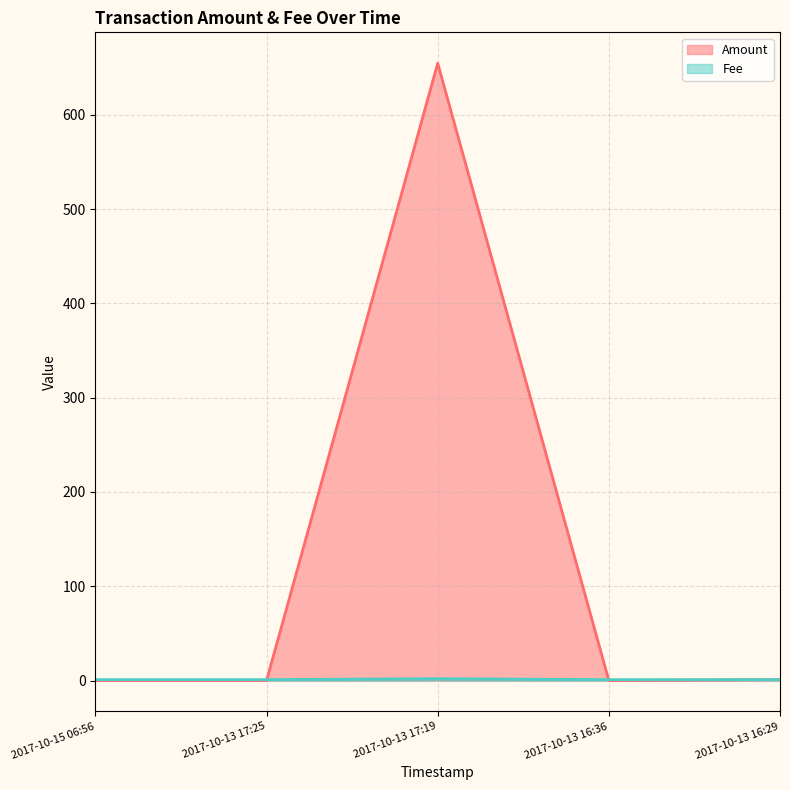

True or false: Fee has more than 0 interior local peaks.

True